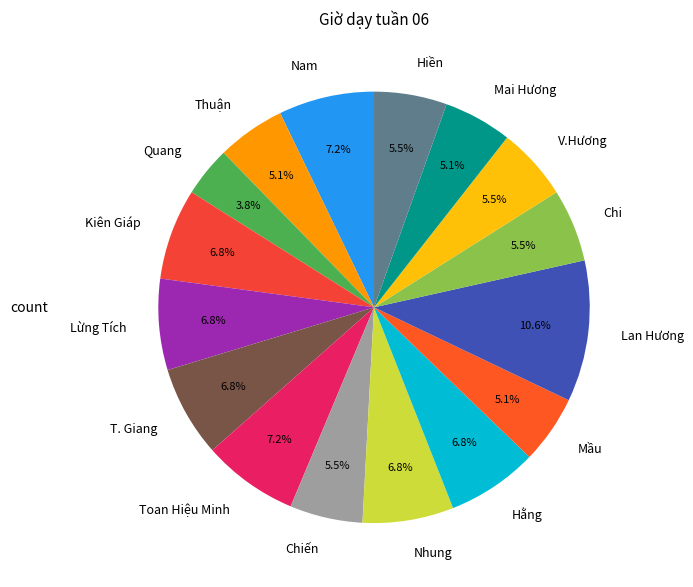

Is it true that Nhung is 7% of the pie?

True